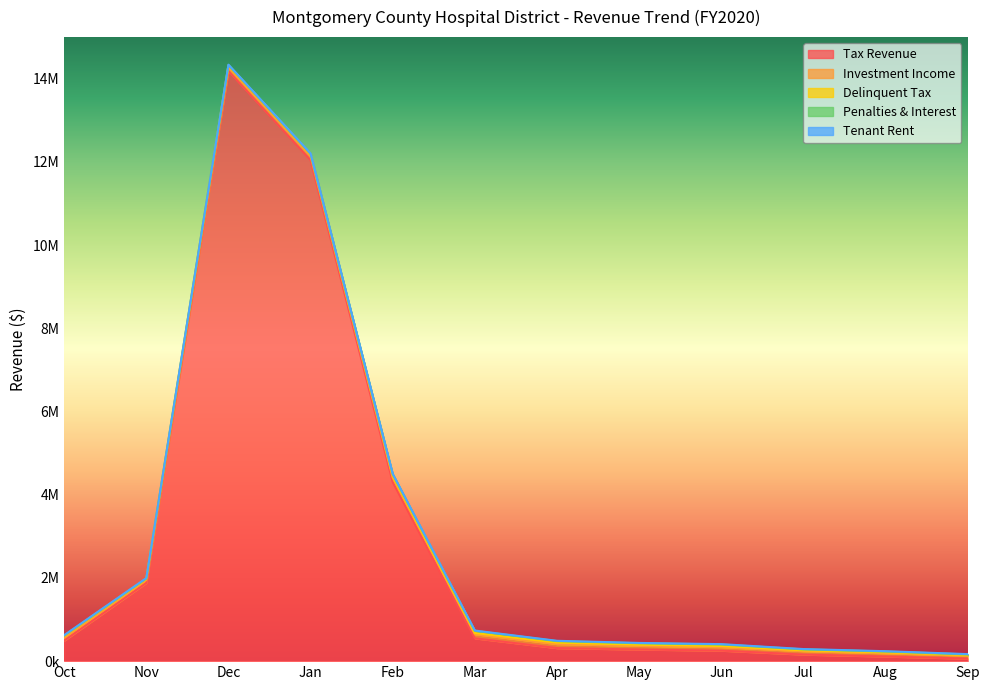

The value of Investment Income at Apr is 135425. True or false?

False